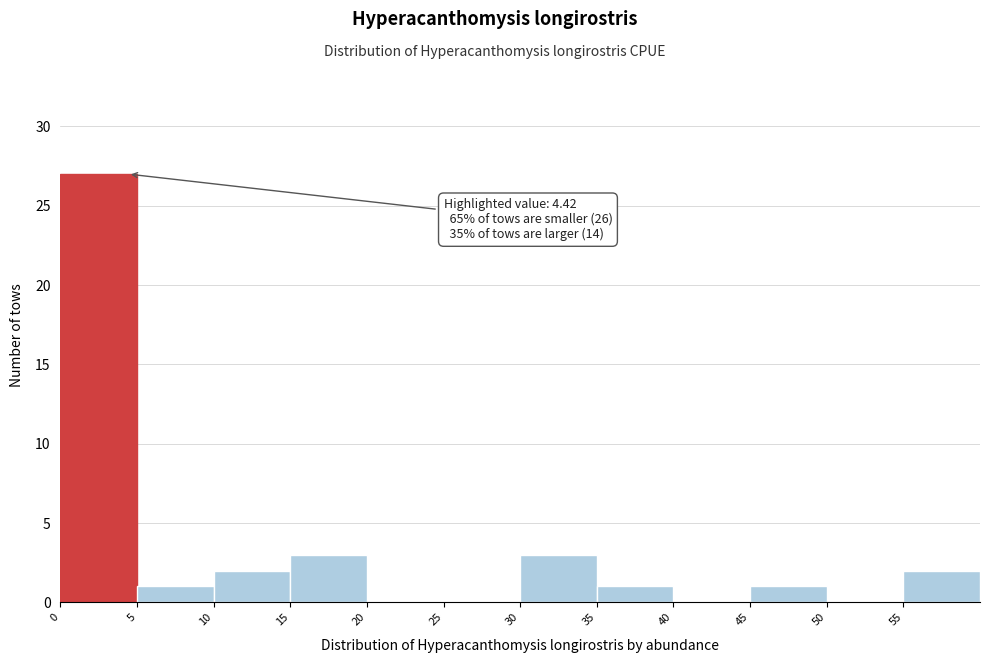

Over which range of the x-axis is the bar tallest?

0 to 5